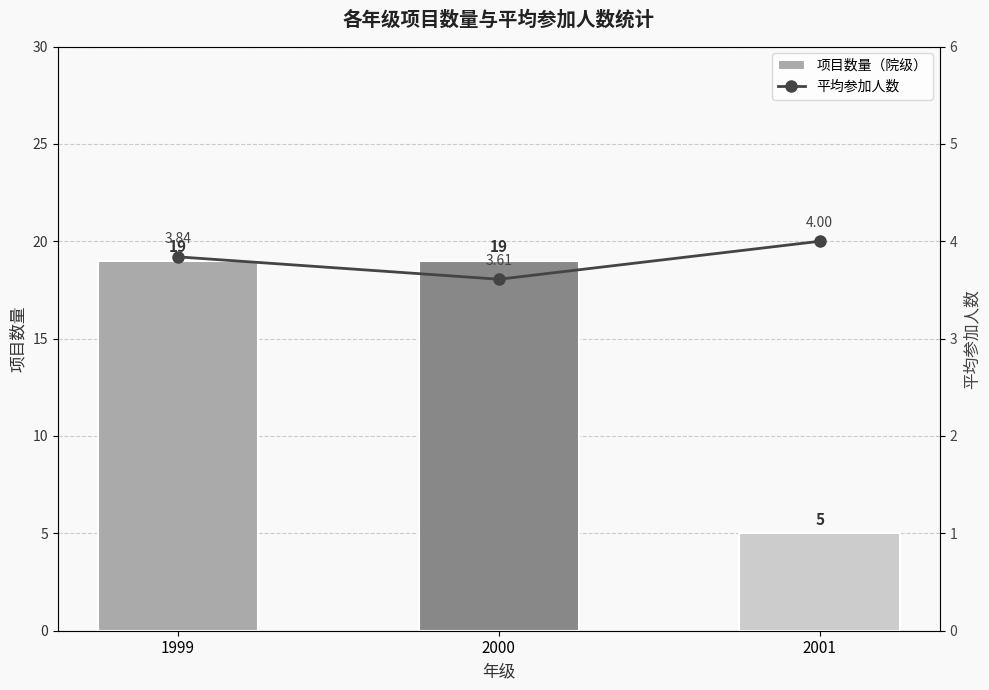

Which category has the highest value in the 项目数量（院级） series?

1999